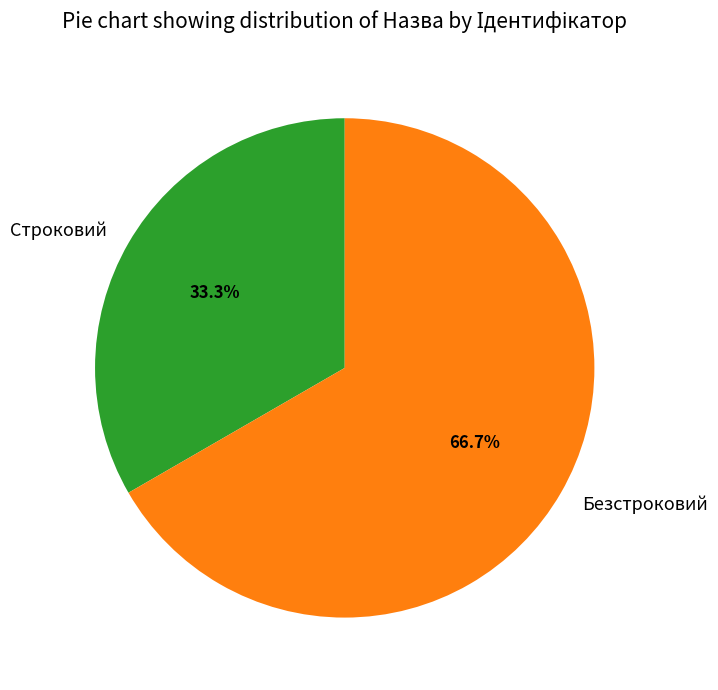

Which has a higher value, Строковий or Безстроковий?

Безстроковий